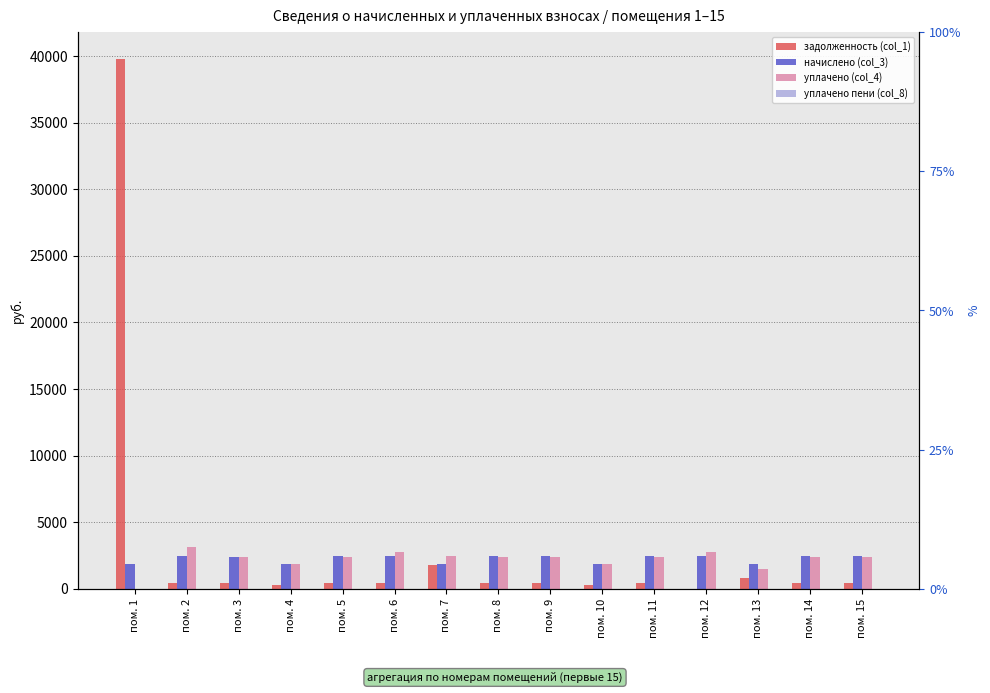

What value does the уплачено (col_4) series have at пом. 8?

2411.8